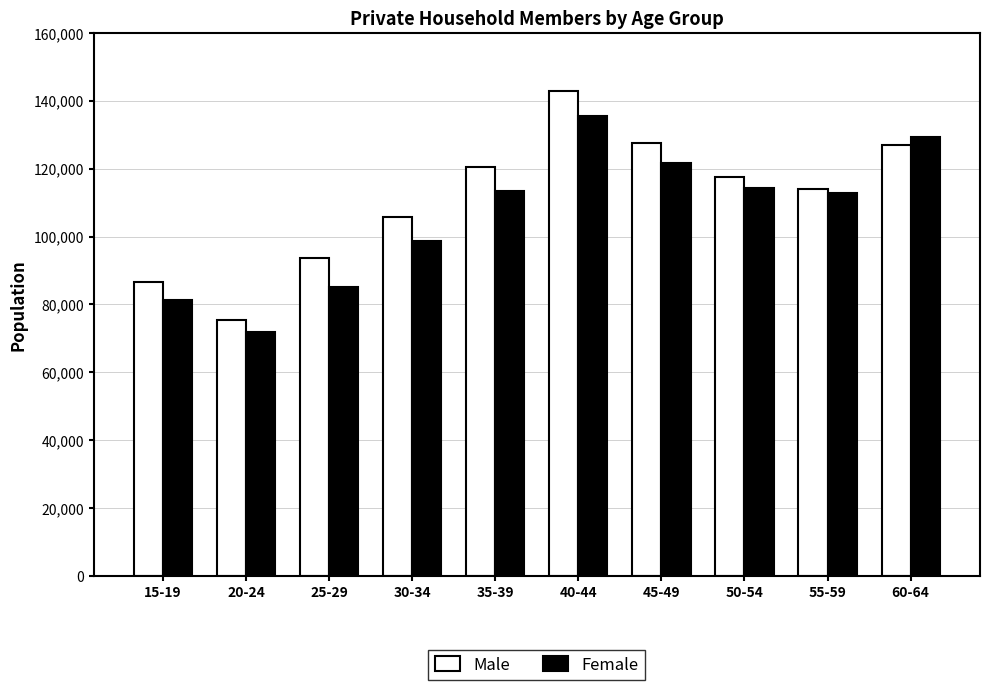

At which label does Male reach its minimum?

20-24